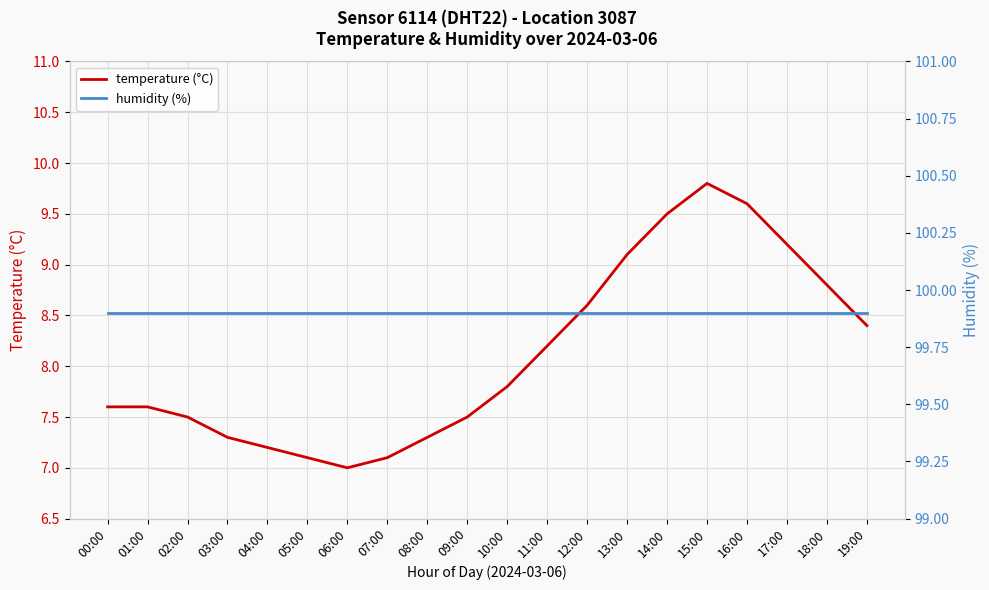

Which category has the highest value across all series?

00:00